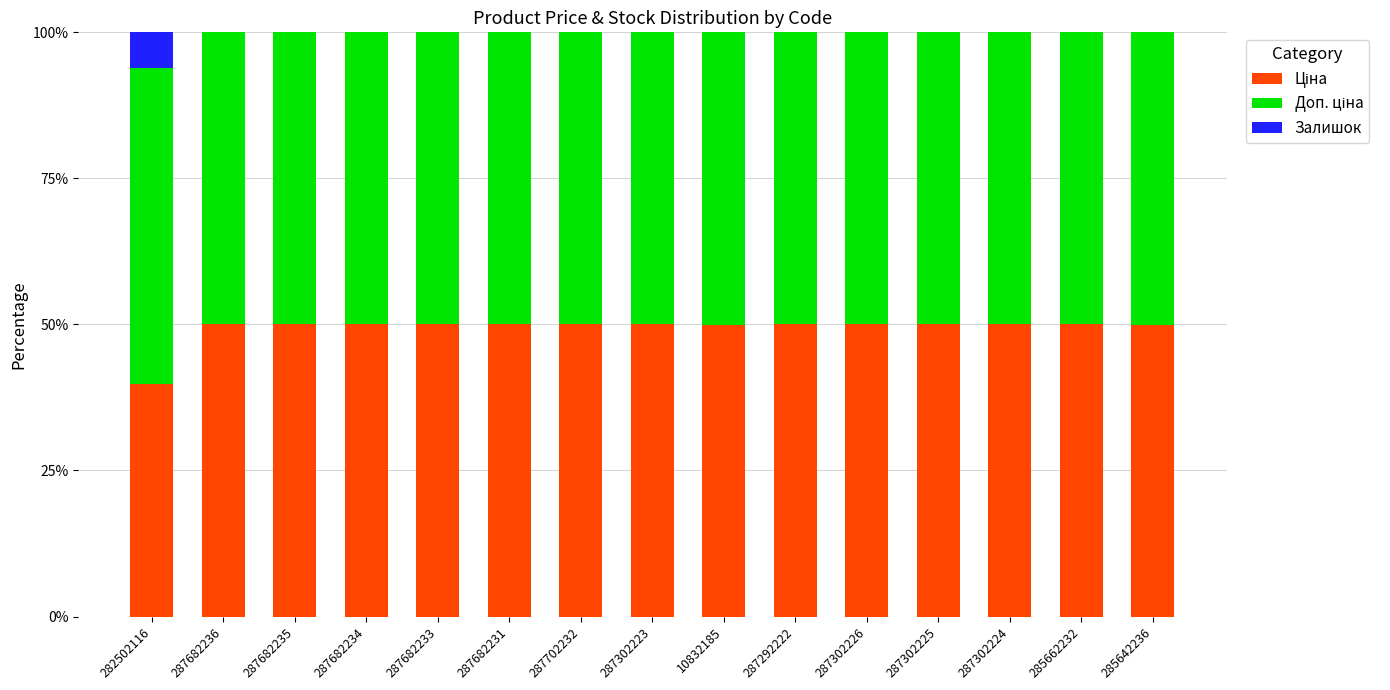

What is the total value across all series at 287302225?

100.0